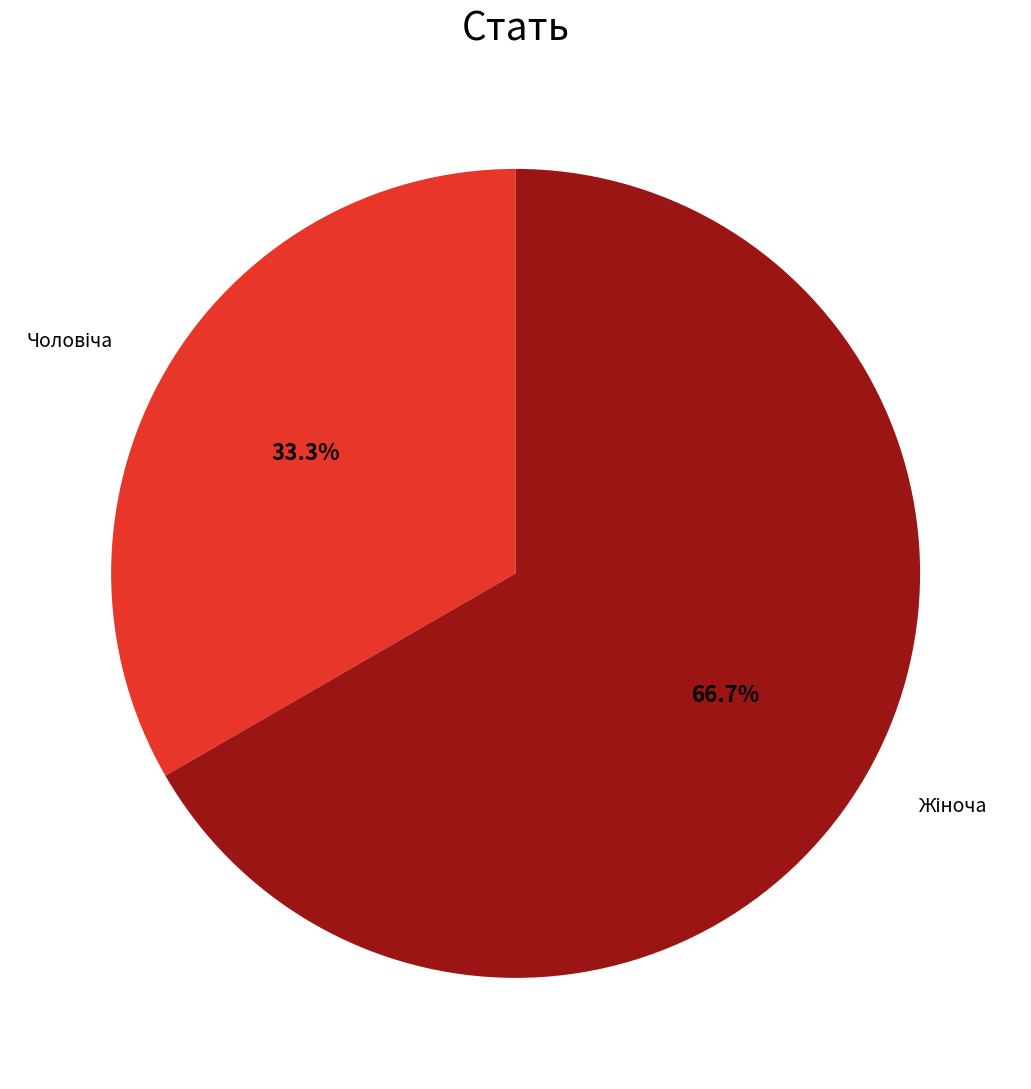

Is there any slice that represents more than half of the pie?

Yes